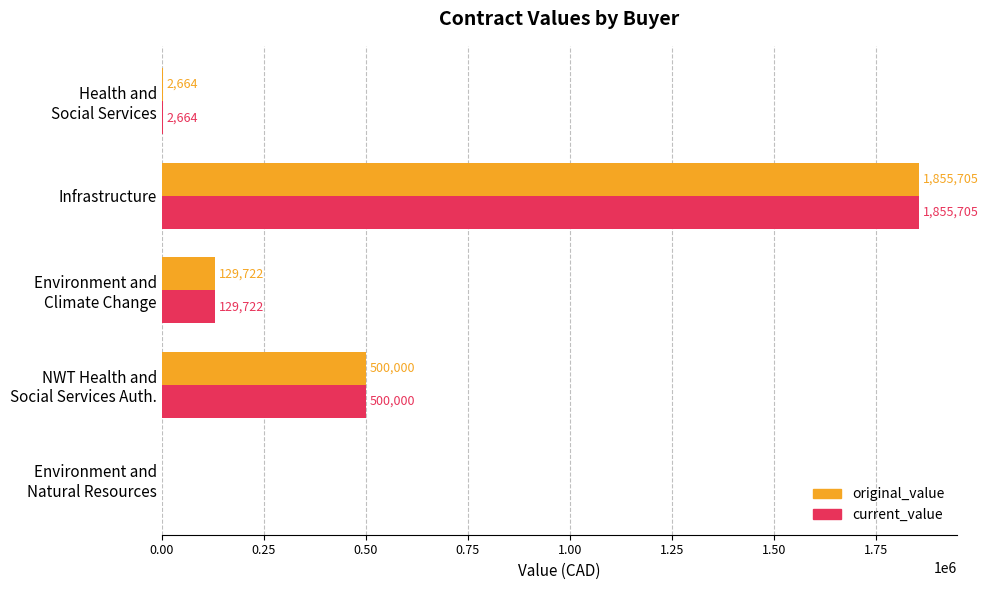

What is the highest value of the current_value series?

1855705.0